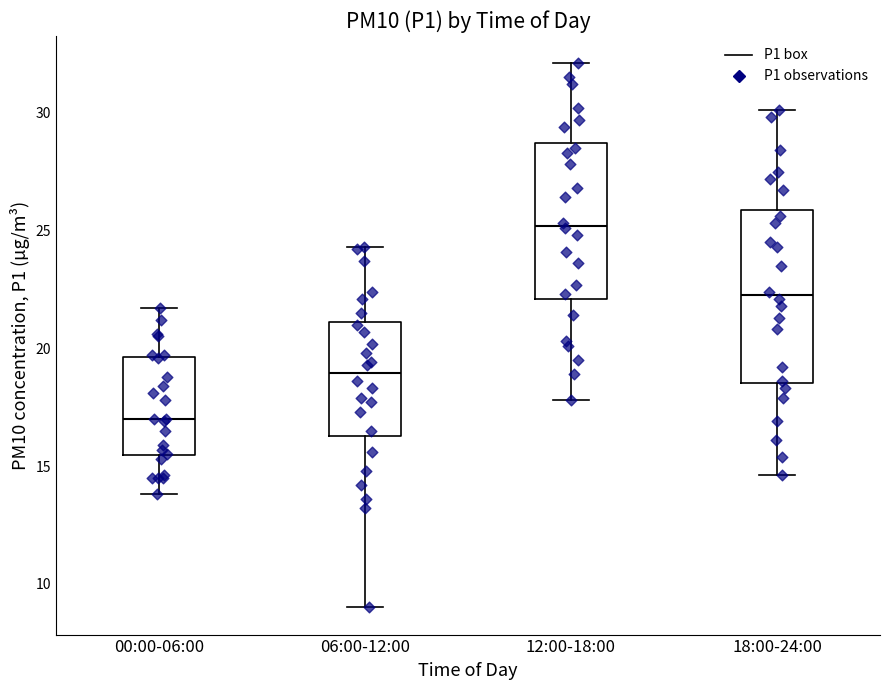

Comparing the boxes themselves (not the whiskers), which one is the tallest?

18:00-24:00